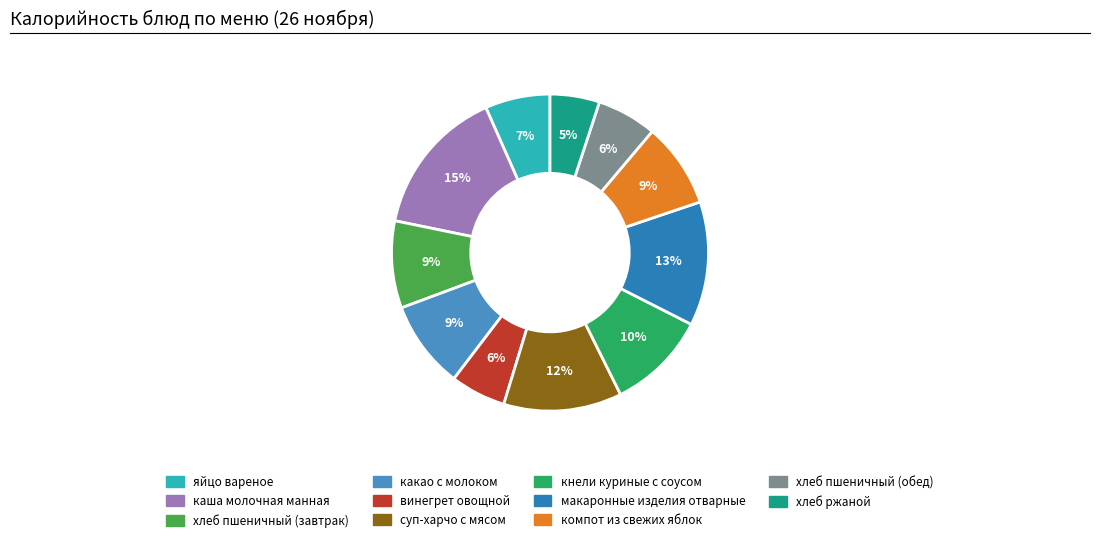

Which category has the smallest portion of the pie?

хлеб ржаной